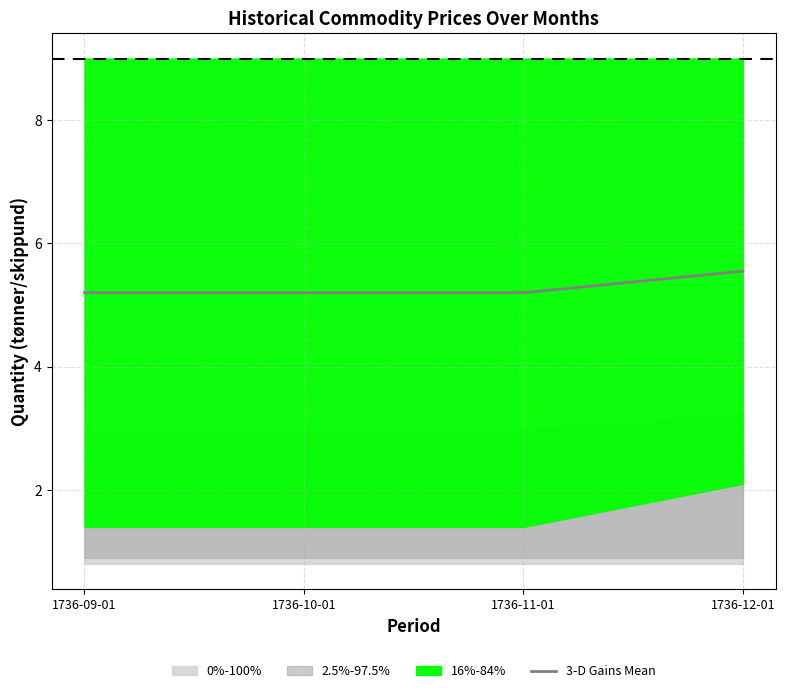

What position from the right is 1736-11-01?

2